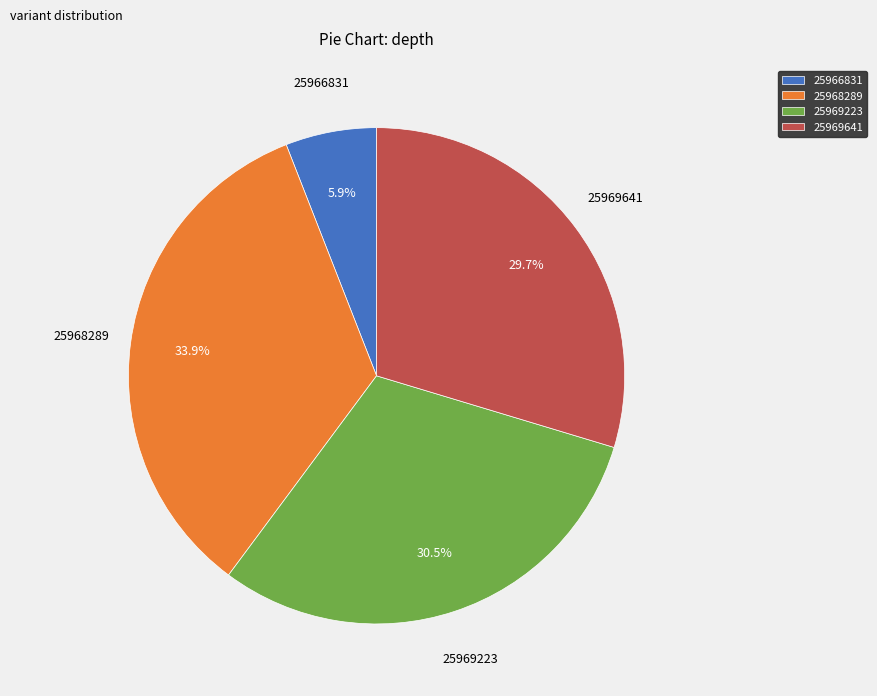

Combined, do 25966831 and 25969641 account for over 50%?

No